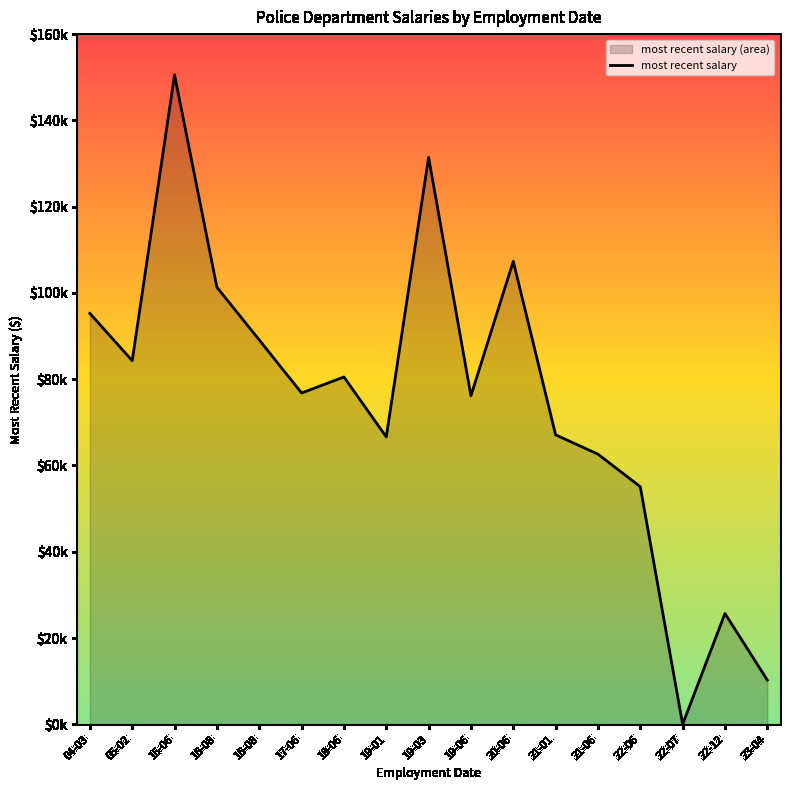

What is the average value?

75303.4